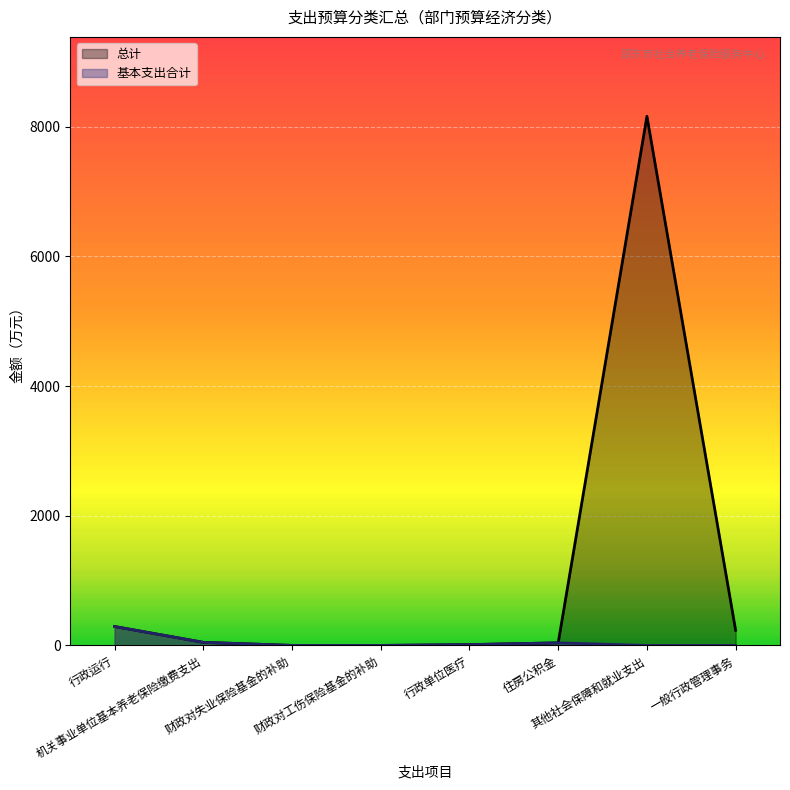

The value of 总计 at 一般行政管理事务 is 234.0. True or false?

True